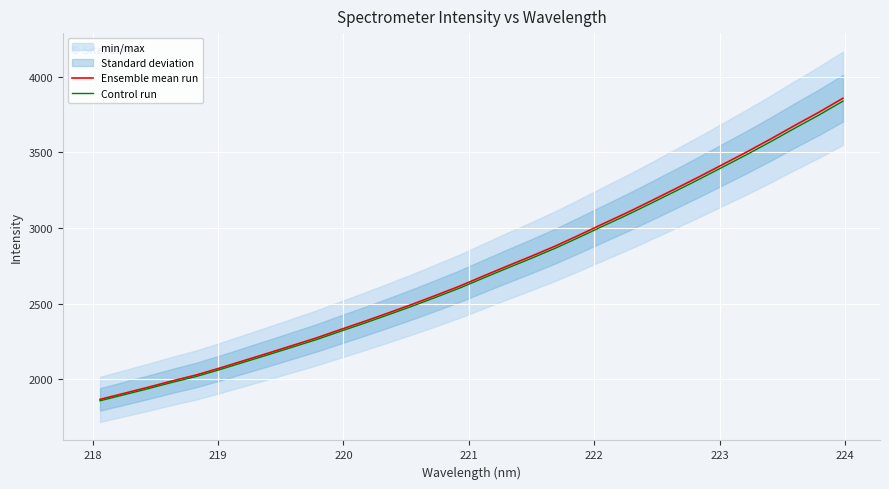

True or false: Control run has a value of 1065.3 at 223.

False